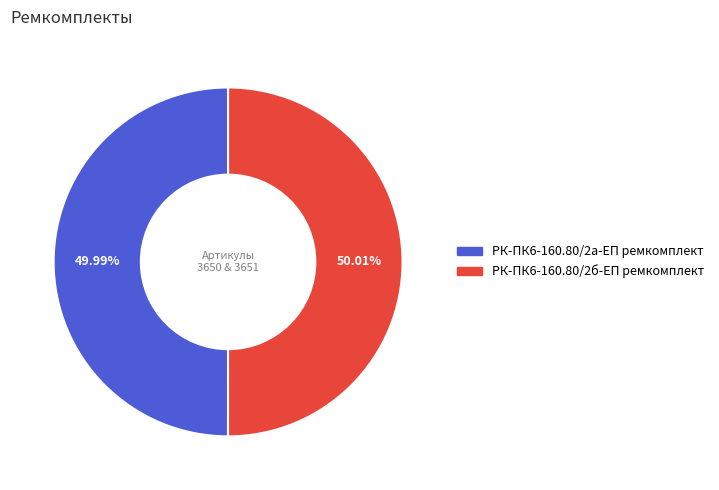

Is it true that РК-ПК6-160.80/2б-ЕП ремкомплект is 61% of the pie?

False